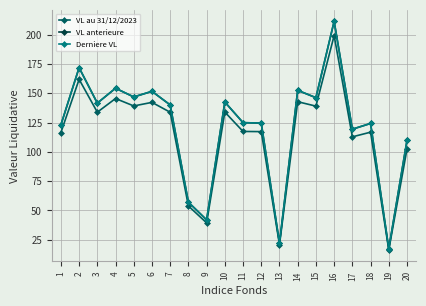

The value of VL anterieure at 2 is 38.6. True or false?

False